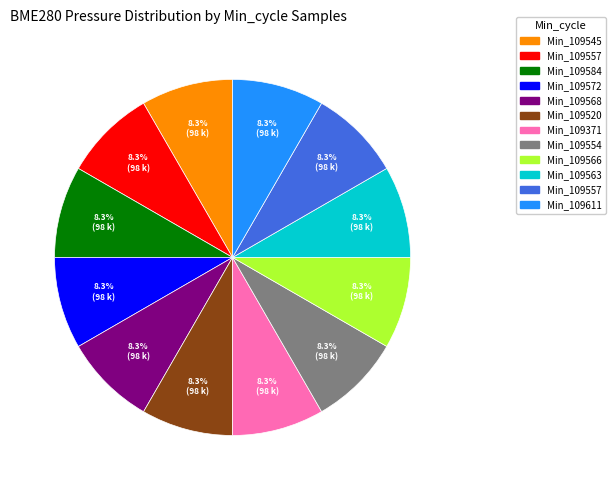

Is there any slice that represents more than half of the pie?

No